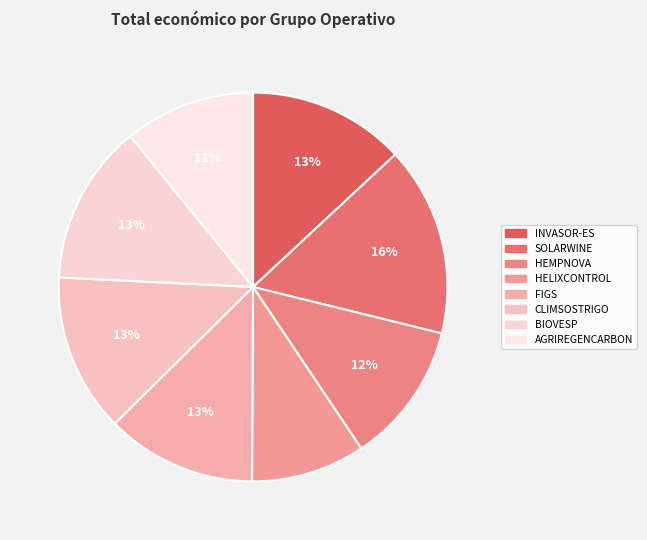

To the nearest percent, what is the difference between the largest and smallest slice percentages?

6%